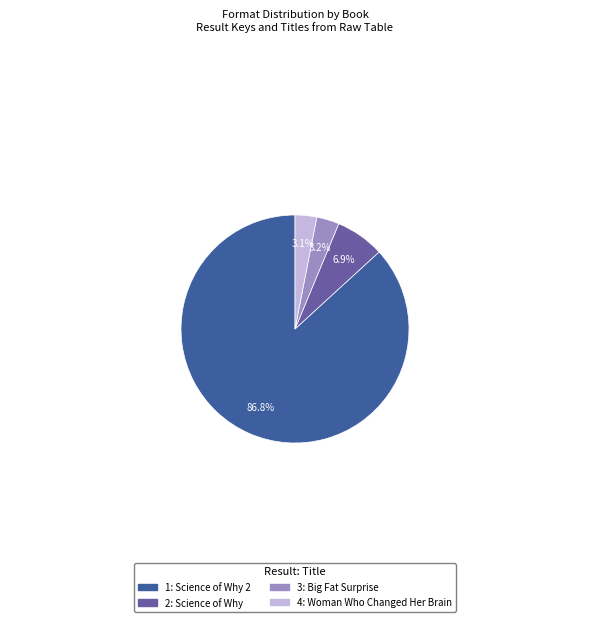

How many segments does this pie chart have?

4